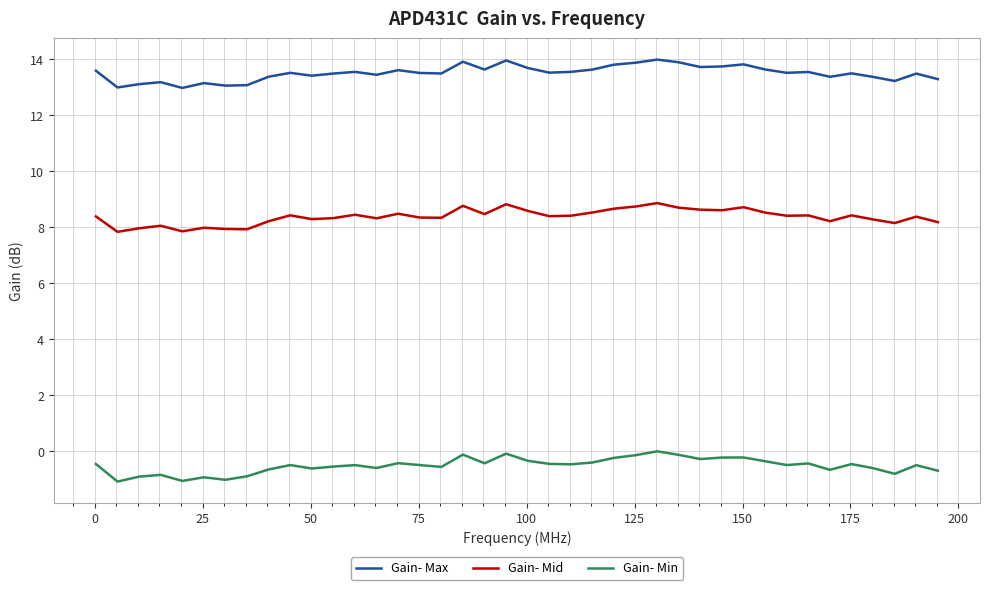

Does the chart display data point markers on the line(s)?

No